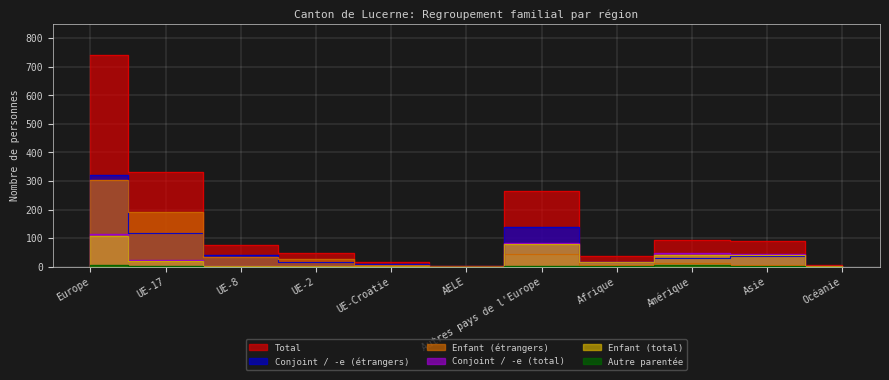

Reading left to right, list all the values displayed in this chart.

Total: Europe=741	UE-17=333	UE-8=77	UE-2=48	UE-Croatie=17	AELE=2	Autres pays de l'Europe=264	Afrique=38	Amérique=93	Asie=91	Océanie=7
Conjoint / -e (total): Europe=113	UE-17=23	UE-8=3	UE-2=2	UE-Croatie=3	AELE=0	Autres pays de l'Europe=82	Afrique=17	Amérique=48	Asie=45	Océanie=2
Enfant (total): Europe=107	UE-17=21	UE-8=3	UE-2=2	UE-Croatie=3	AELE=0	Autres pays de l'Europe=78	Afrique=16	Amérique=42	Asie=40	Océanie=2
Conjoint / -e (étrangers): Europe=322	UE-17=117	UE-8=40	UE-2=18	UE-Croatie=8	AELE=1	Autres pays de l'Europe=138	Afrique=16	Amérique=31	Asie=39	Océanie=2
Enfant (étrangers): Europe=305	UE-17=193	UE-8=34	UE-2=28	UE-Croatie=6	AELE=1	Autres pays de l'Europe=43	Afrique=5	Amérique=14	Asie=7	Océanie=3
Autre parentée: Europe=6	UE-17=2	UE-8=0	UE-2=0	UE-Croatie=0	AELE=0	Autres pays de l'Europe=4	Afrique=1	Amérique=6	Asie=4	Océanie=0